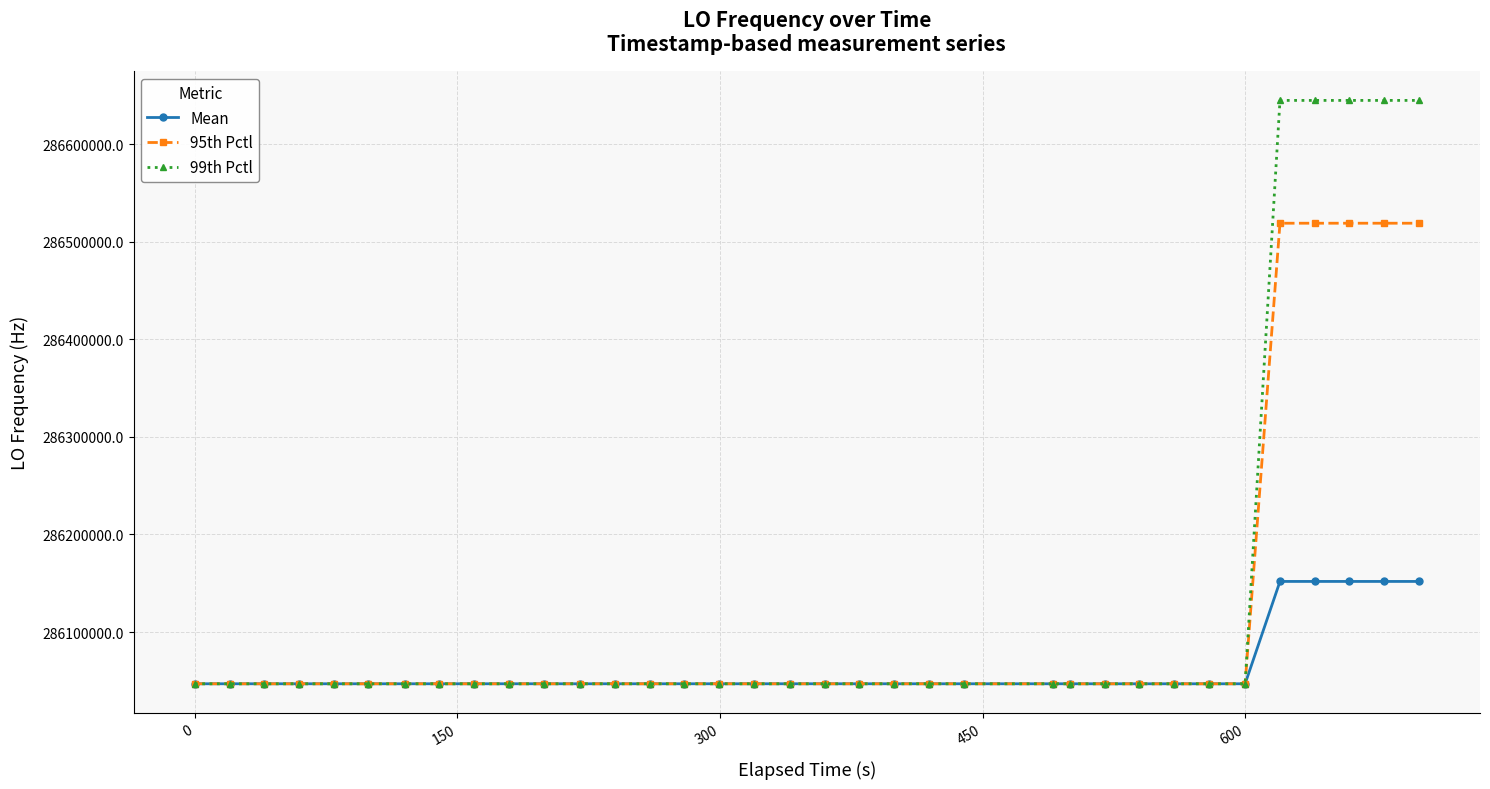

Which series has the widest spread of values?

99th Pctl